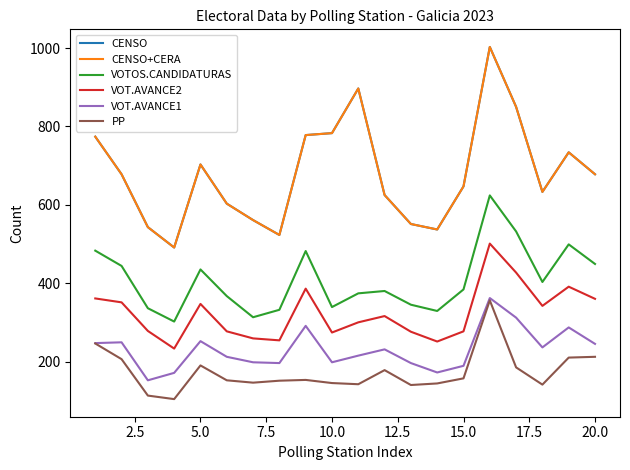

Does the chart display data point markers on the line(s)?

No